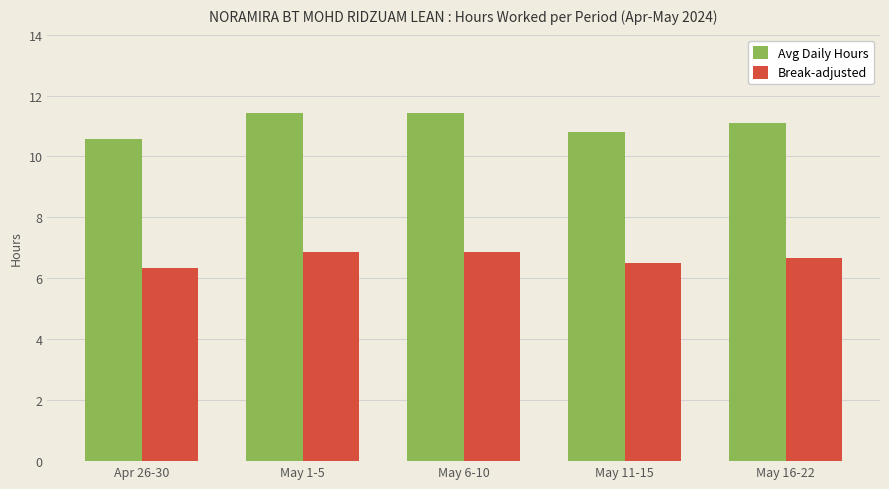

Which series has the widest spread of values?

Avg Daily Hours